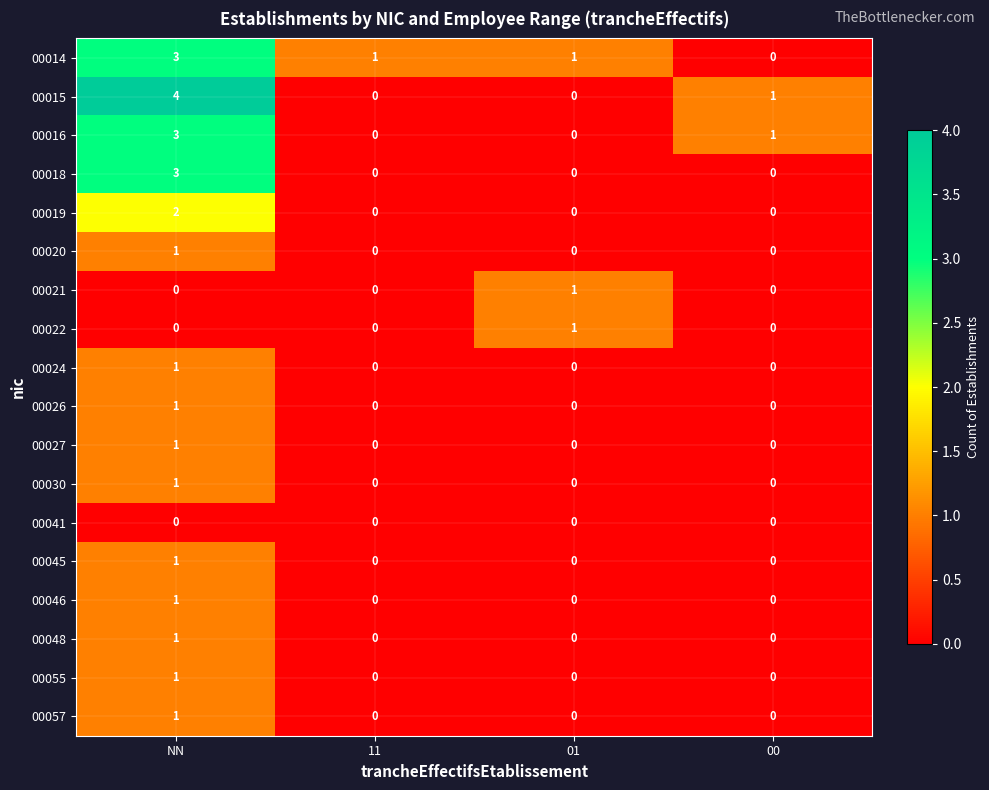

What value does the 00016 series have at NN?

3